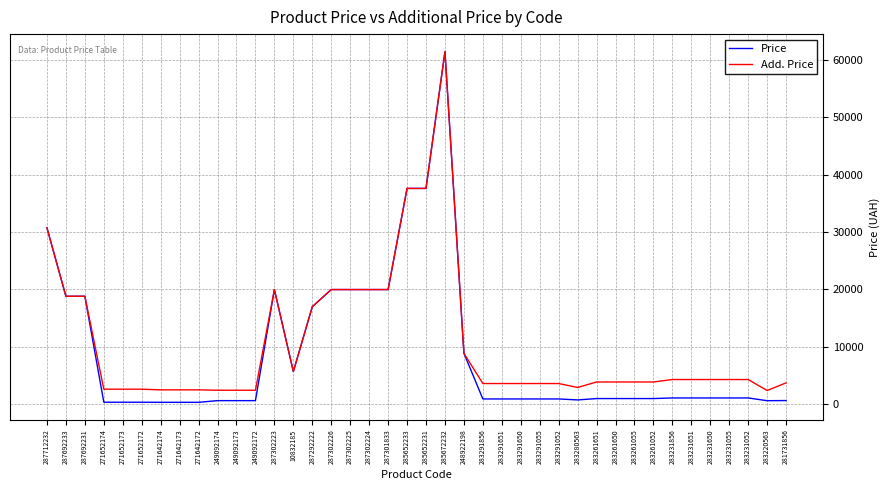

Is it true that Add. Price equals 2598.3 at 271652172?

True